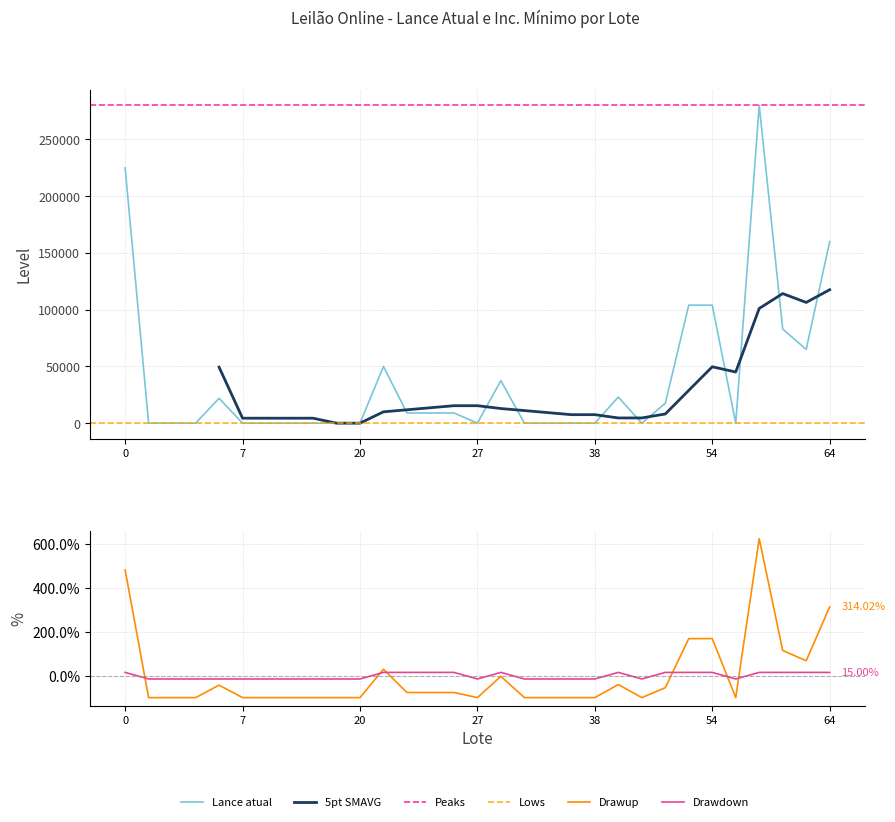

In Lance atual, how many points are higher than both neighbors (excluding endpoints)?

6